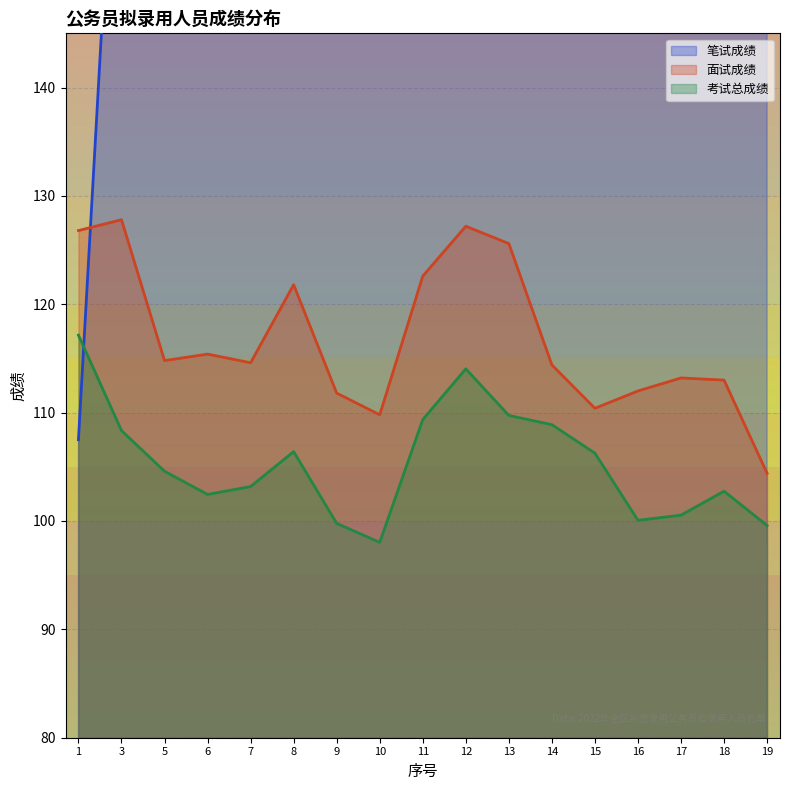

How many intersections are there between 笔试成绩 and 考试总成绩?

1